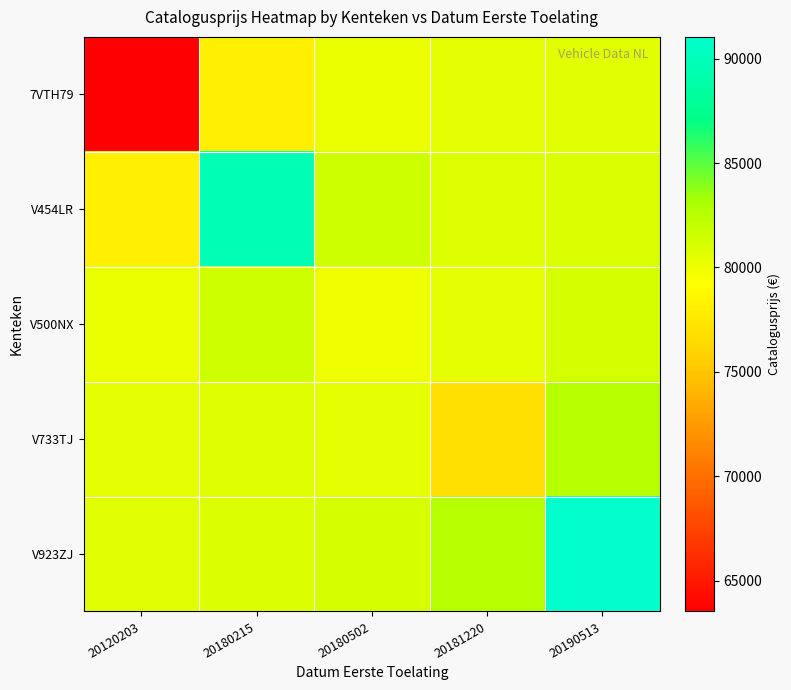

List the series in order of their peak value, highest first.

V923ZJ, V454LR, V733TJ, V500NX, 7VTH79